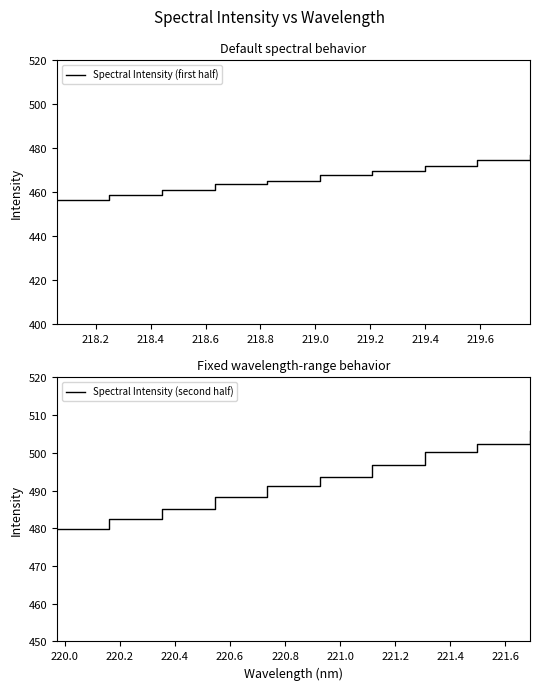

True or false: Spectral Intensity (second half) and Spectral Intensity (first half) cross at least once.

False